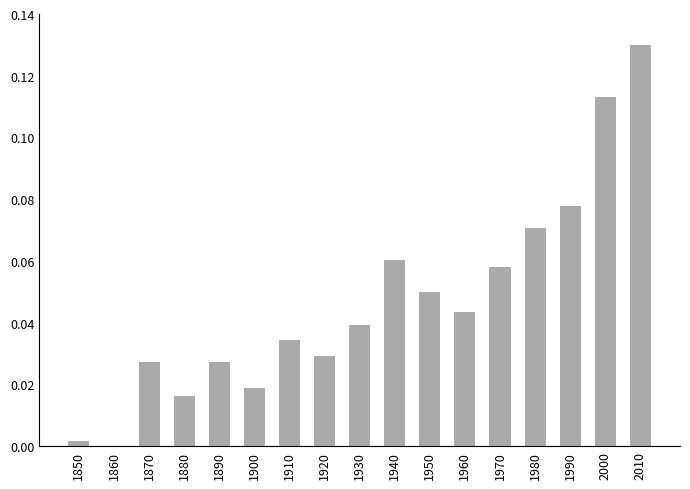

At which label is the value closest to 0?

1860